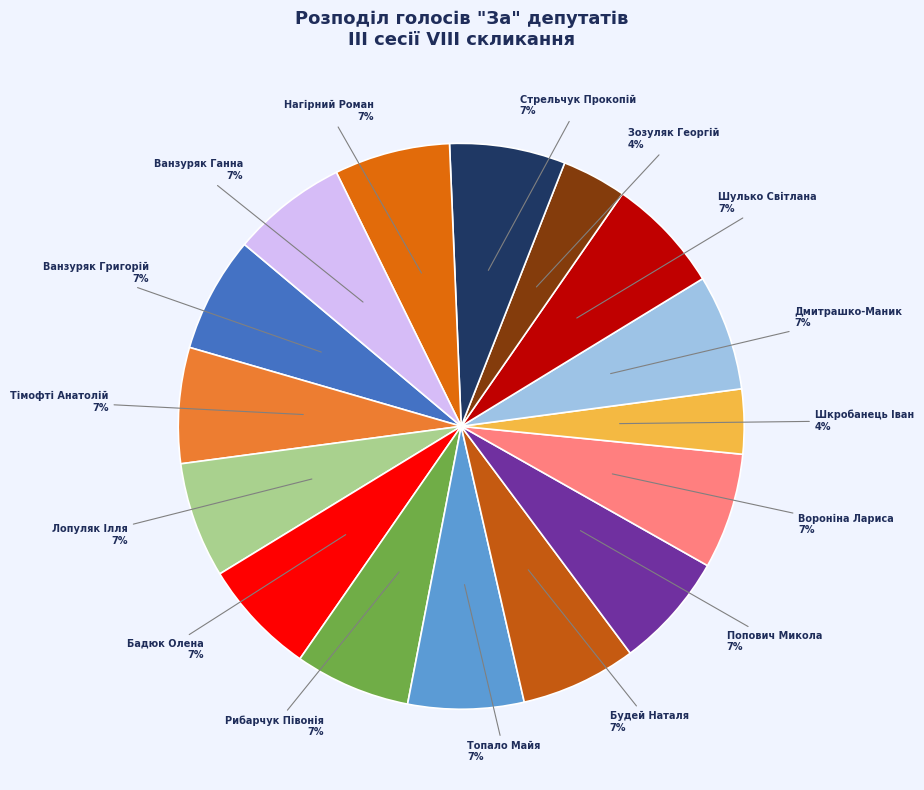

Is the sum of Дмитрашко-Маник and Шулько Світлана greater than half?

No